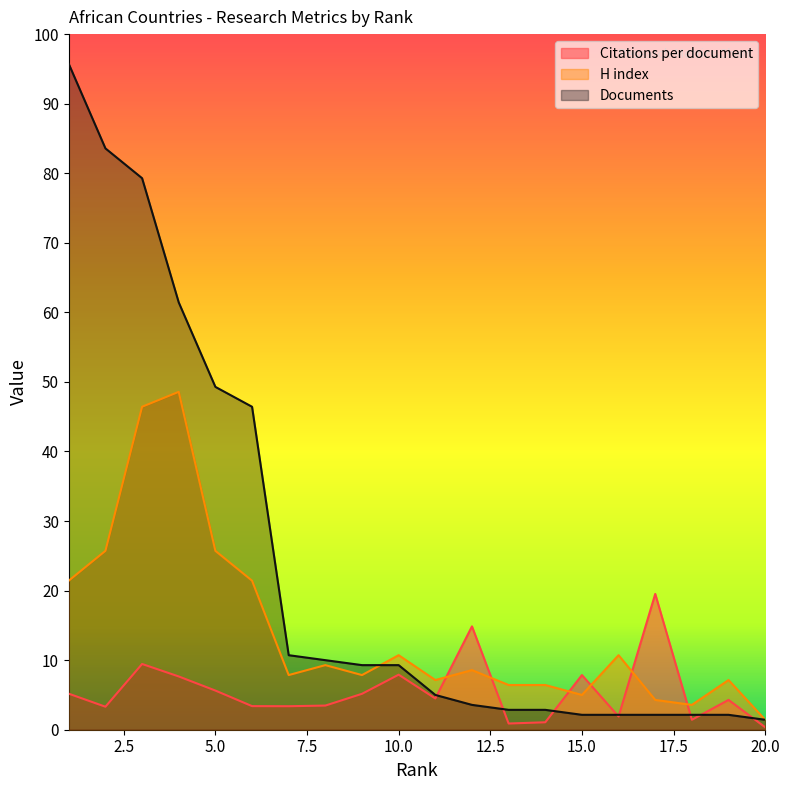

True or false: Citations per document has more than 0 interior local peaks.

True